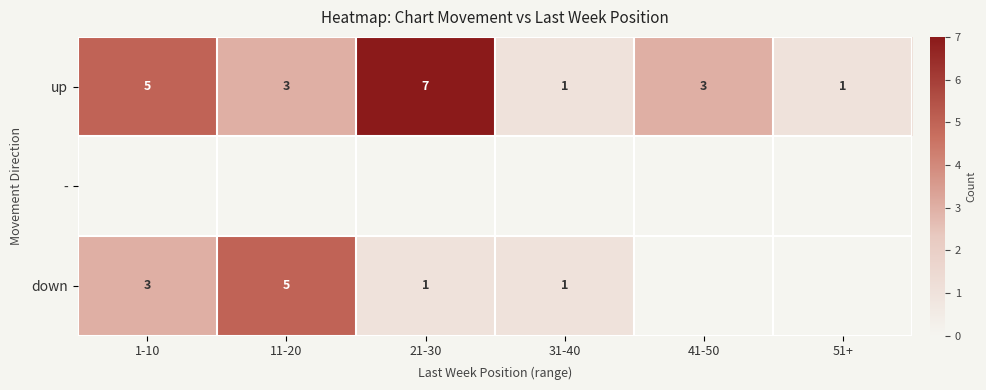

How many series are shown in this chart?

3